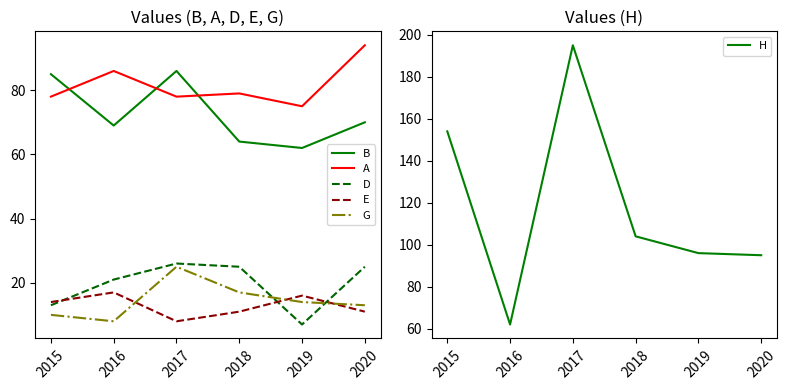

At which category is the sum across all series the highest?

2017